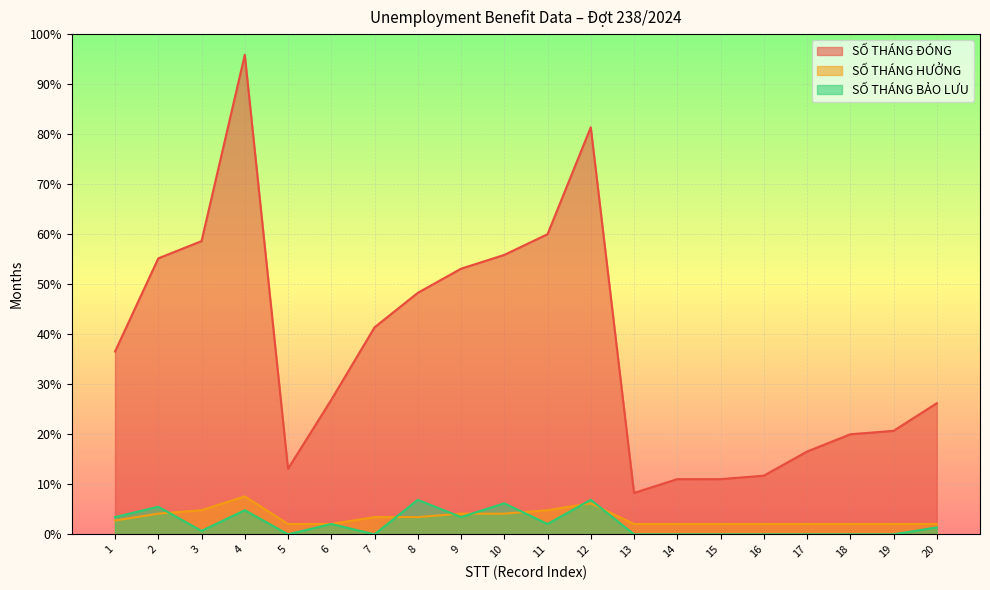

True or false: SỐ THÁNG ĐÓNG has a value of 39 at 17.

False